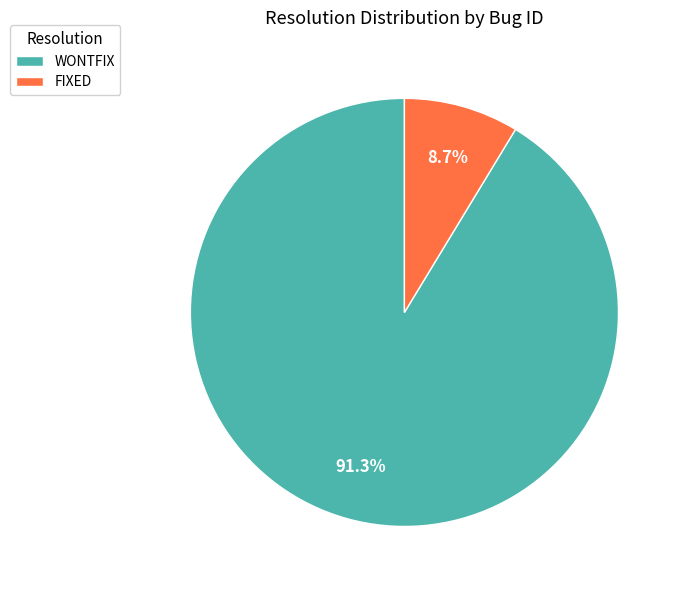

What is the largest slice in the pie chart?

WONTFIX